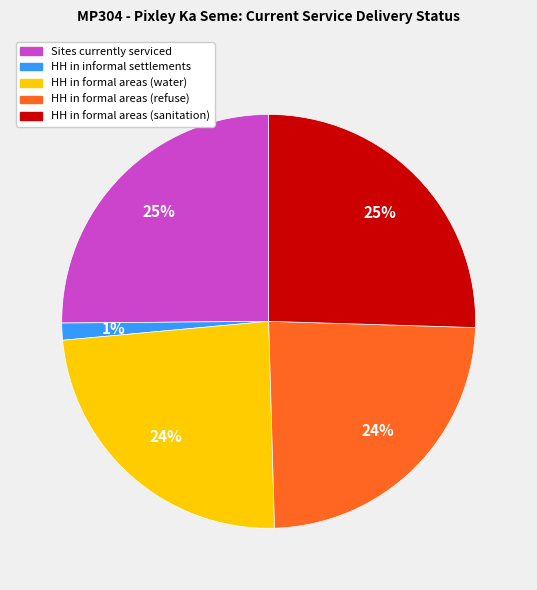

Is there any slice that represents more than half of the pie?

No